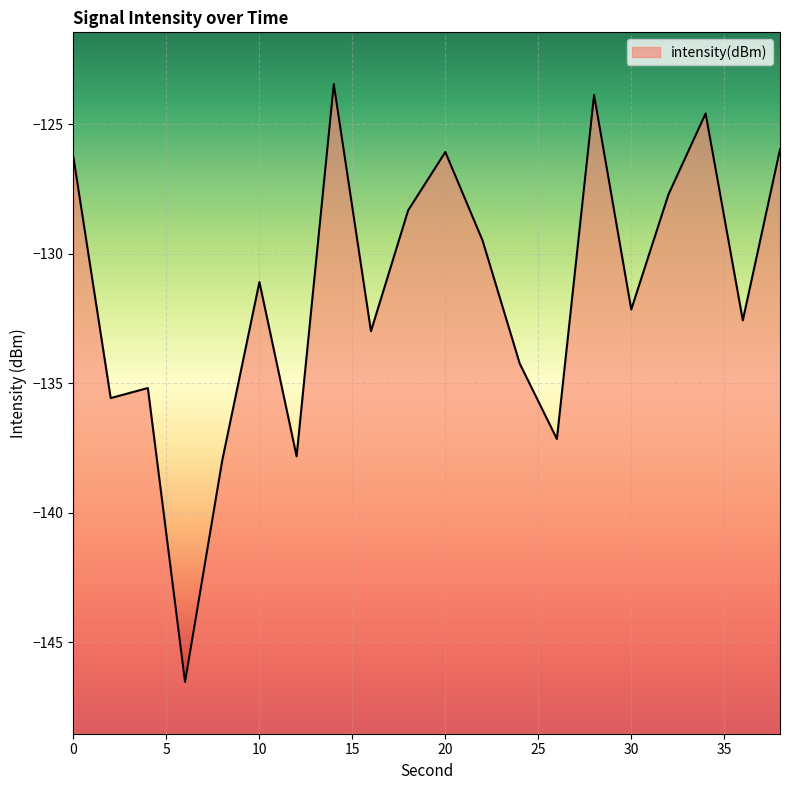

Which label corresponds to the largest value in the chart?

14